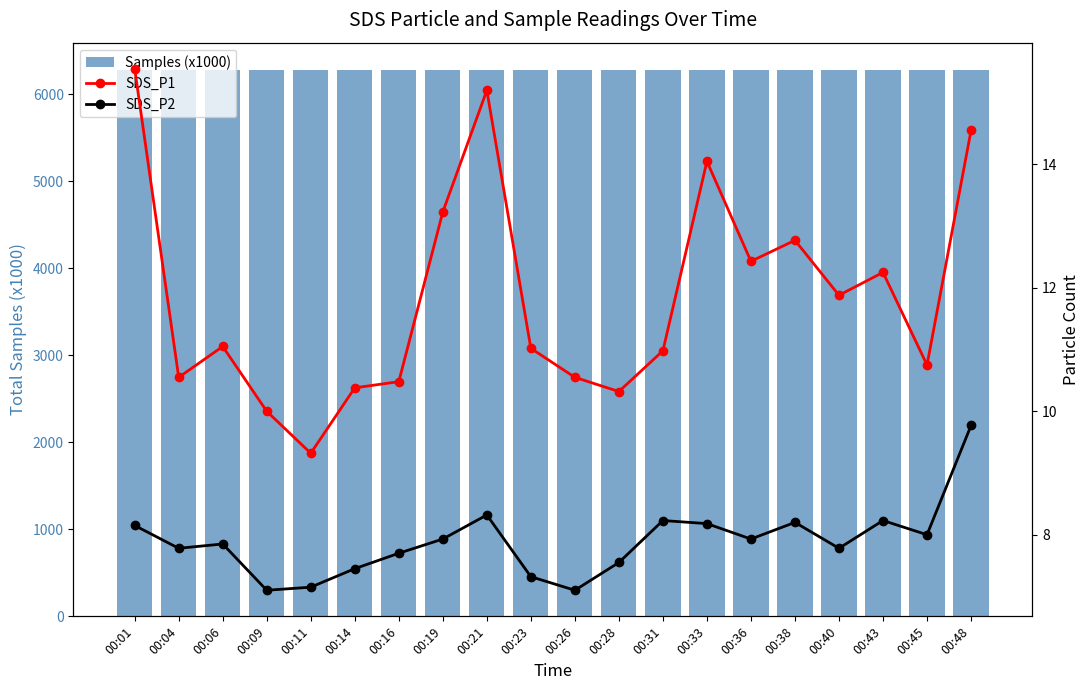

What are all the series names shown in the legend?

Samples (x1000), SDS_P1, SDS_P2